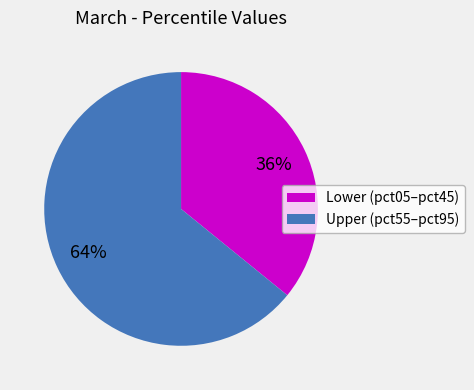

Count the number of slices in the pie.

2